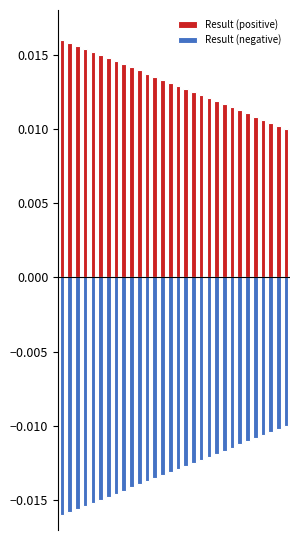

Is the value of Result (negative) at 8 greater than the value of Result (positive) at 16?

No